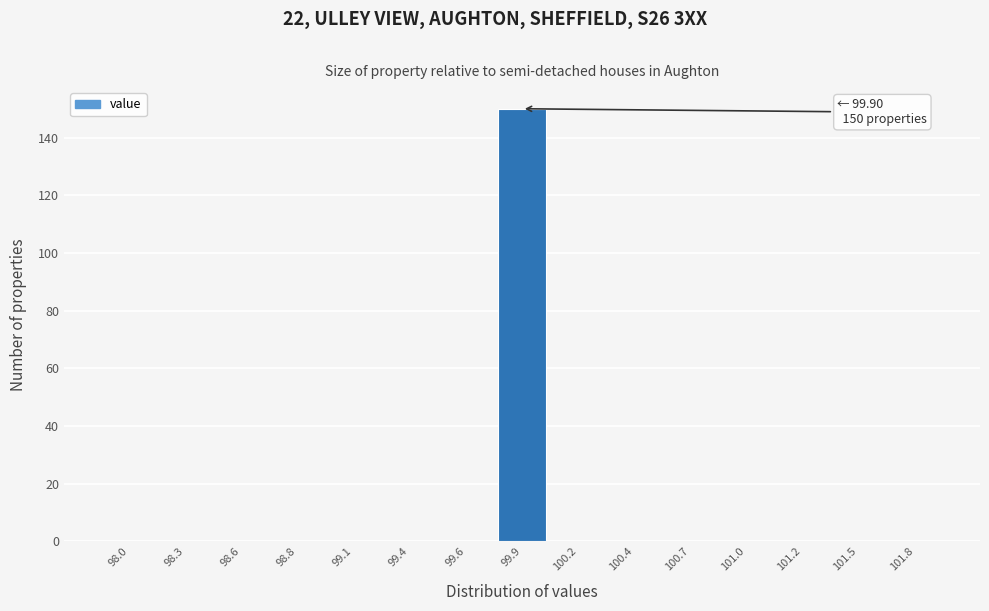

Over which range of the x-axis is the bar tallest?

99.75 to 100.05